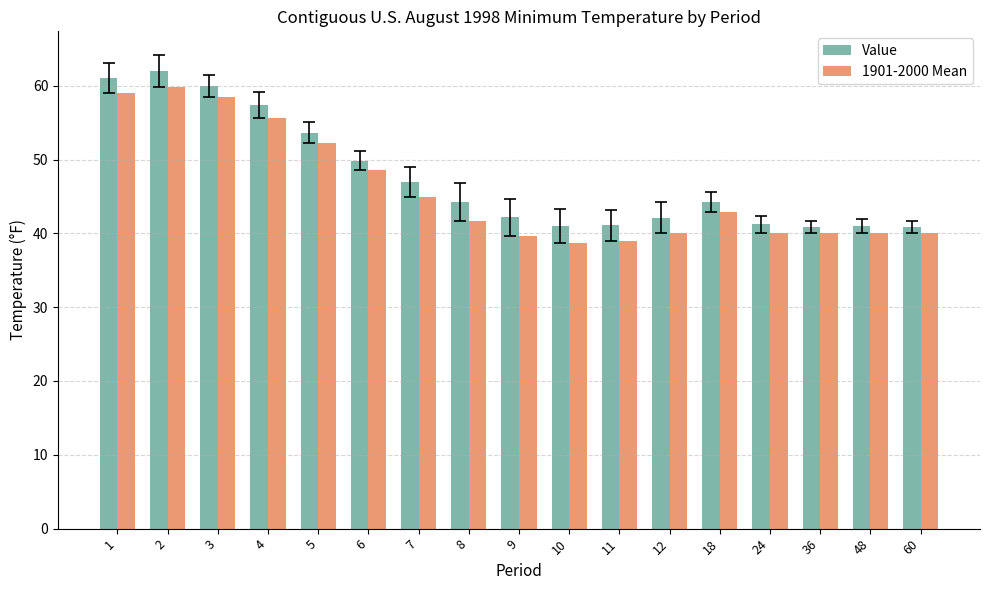

What is the difference between the highest and lowest values at 4?

1.7